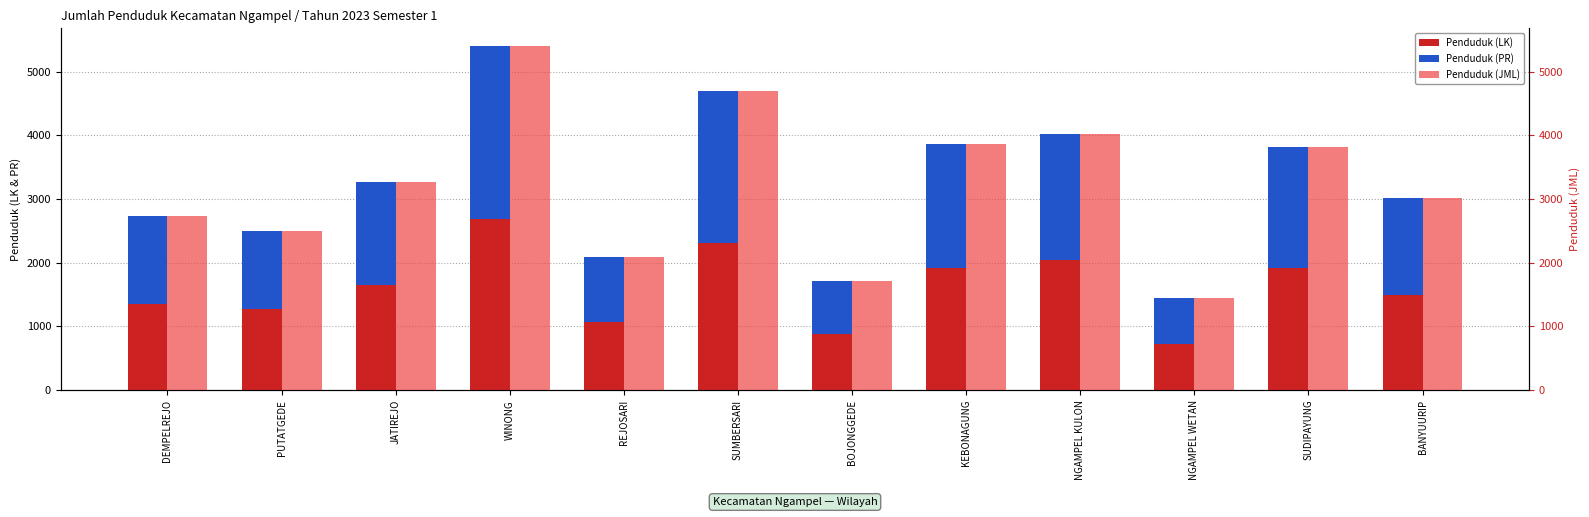

What is the lowest value of the Penduduk (JML) series?

1448